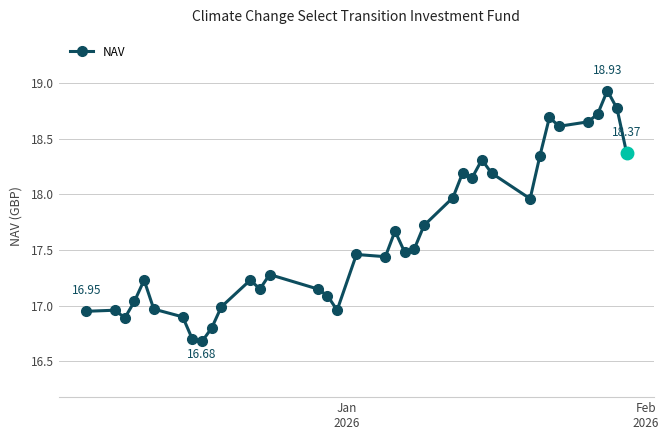

True or false: there are more than 1 points higher than both neighbors.

True